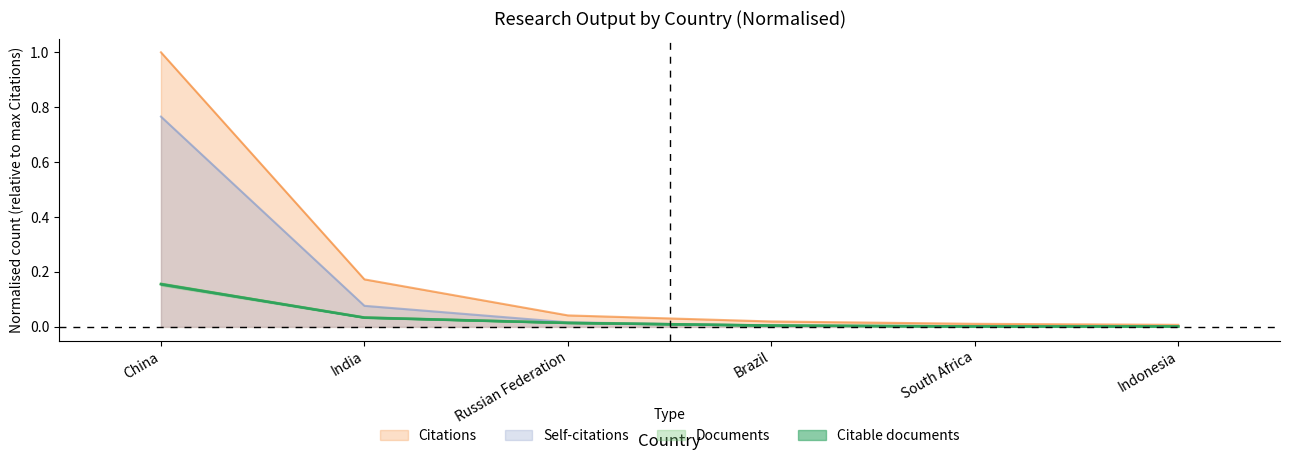

Is it true that Documents equals 0.0 at Indonesia?

True